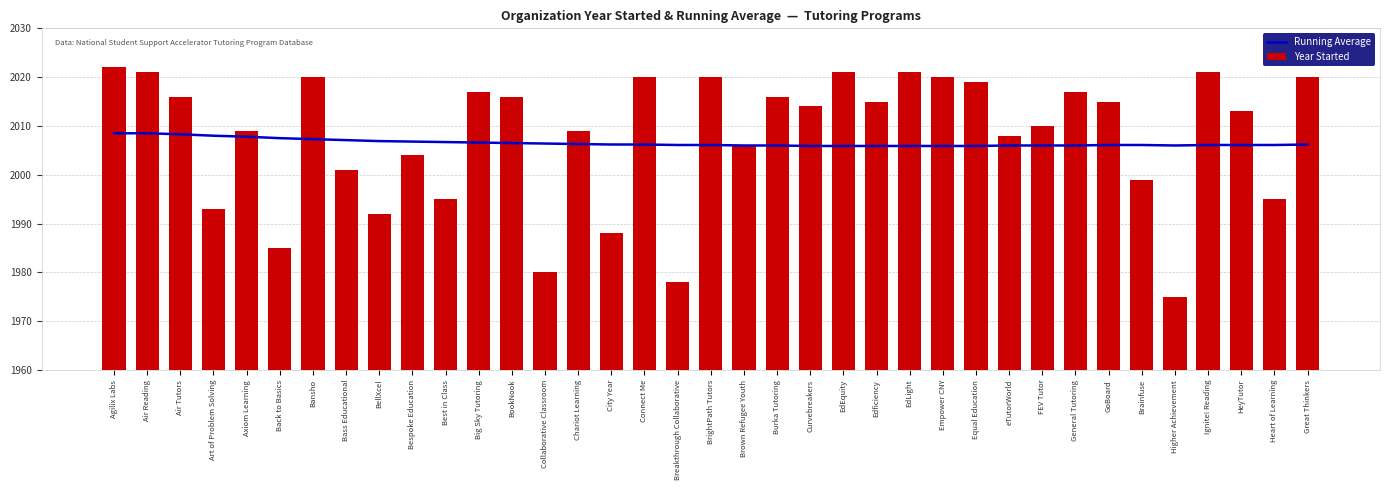

The value of Year Started at Bespoke Education is 3296.3. True or false?

False